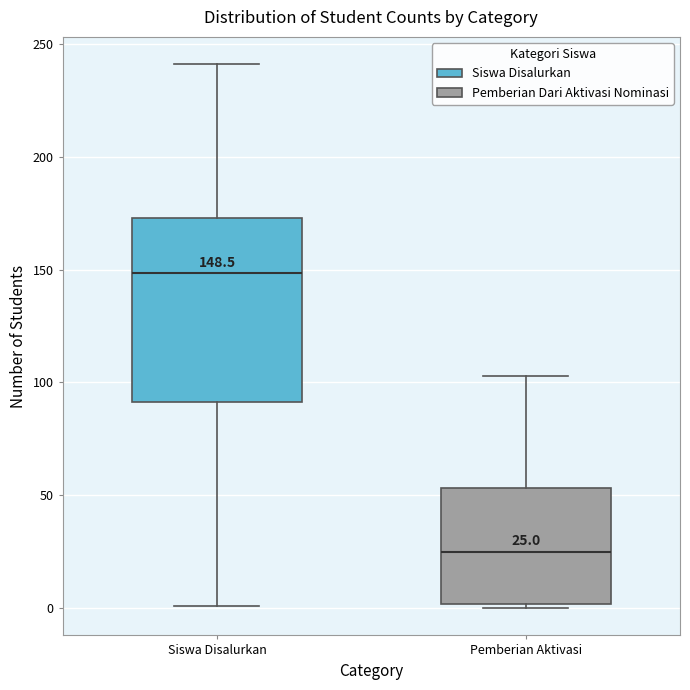

Which box's median line is the highest?

Siswa Disalurkan